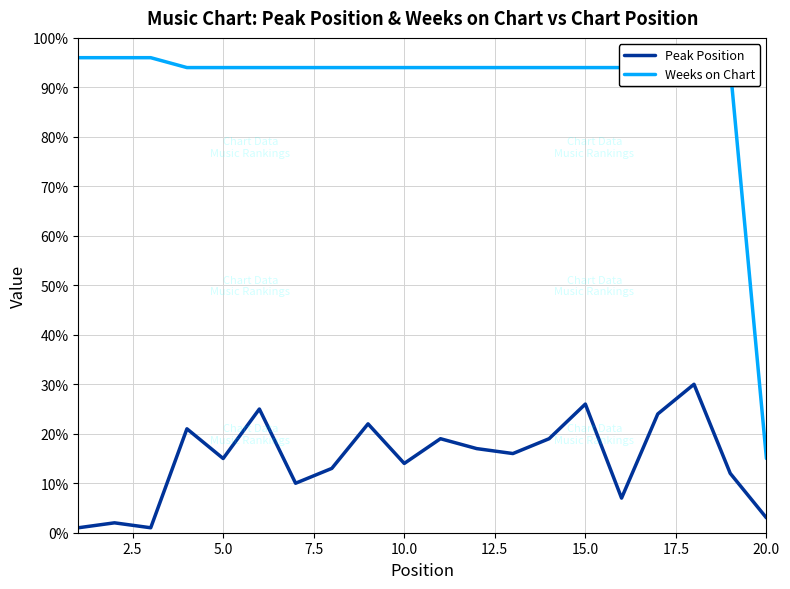

Which series has the largest total across all categories?

Weeks on Chart